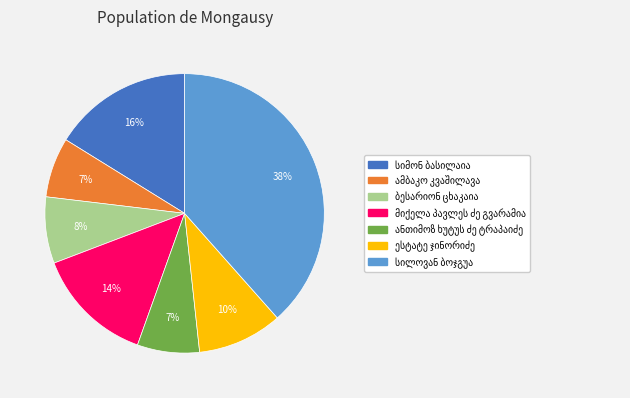

To the nearest percent, what is the average slice percentage?

14%